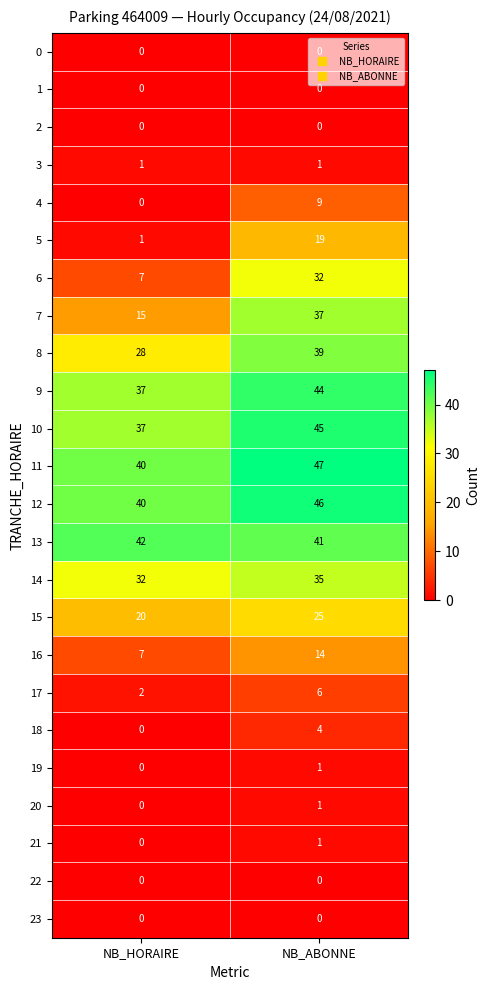

What is the difference between the highest and lowest values at NB_HORAIRE?

42